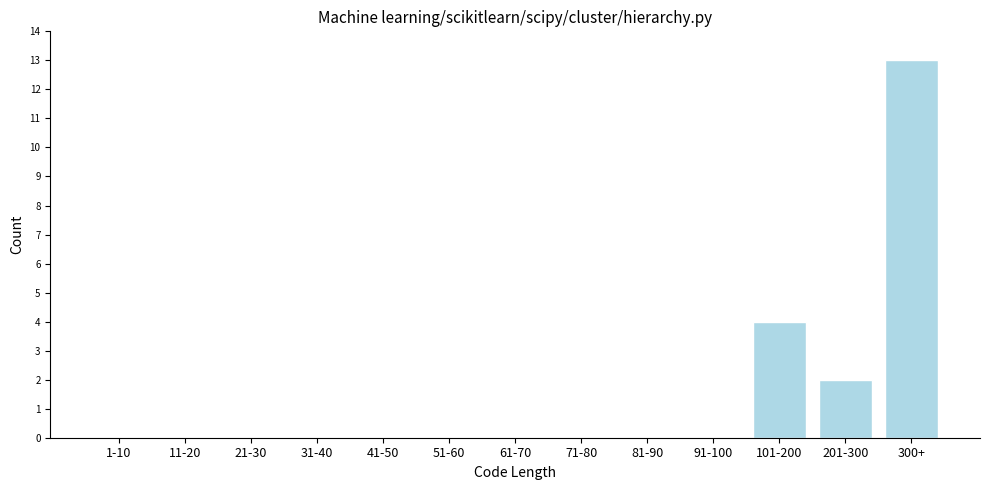

Reading left to right, list all the values displayed in this chart.

1-10=0	11-20=0	21-30=0	31-40=0	41-50=0	51-60=0	61-70=0	71-80=0	81-90=0	91-100=0	101-200=4	201-300=2	300+=13